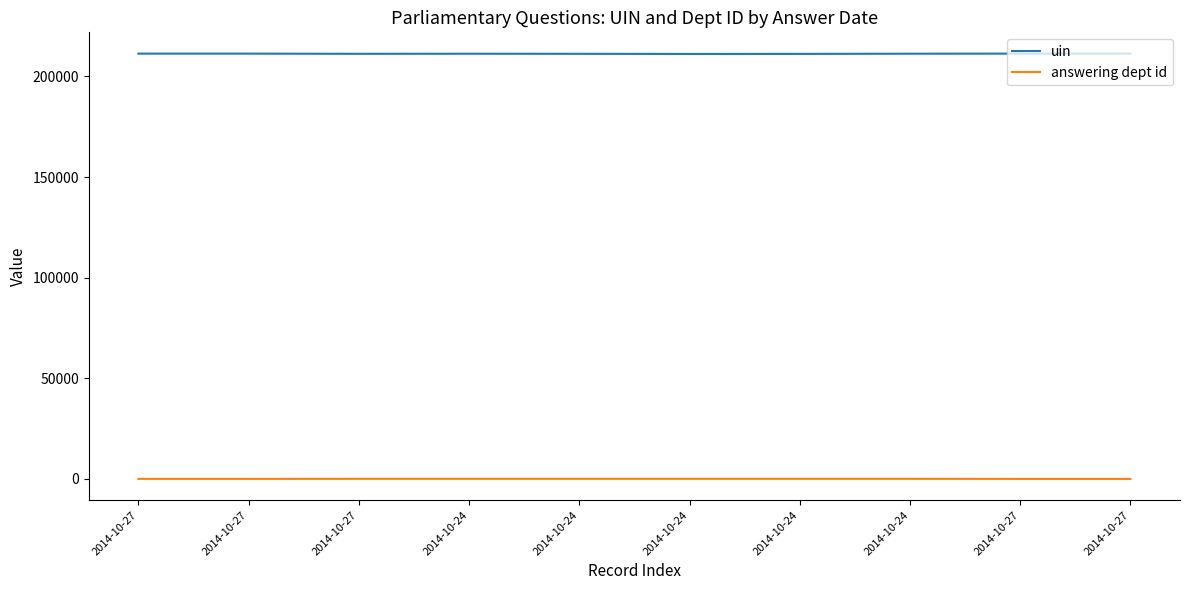

True or false: uin has a value of 211234 at 2014-10-24.

True